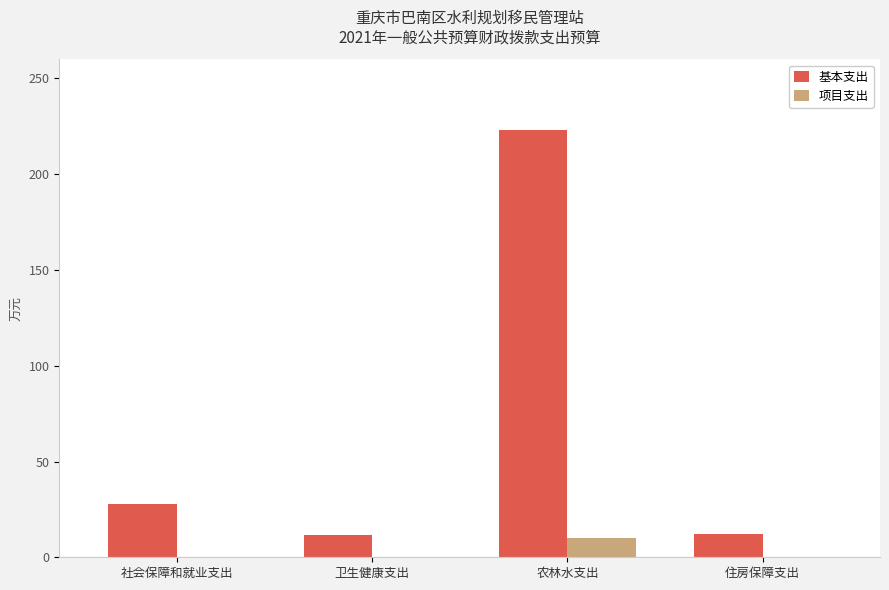

What is the sum of the 基本支出 values at 社会保障和就业支出 and 卫生健康支出?

39.7